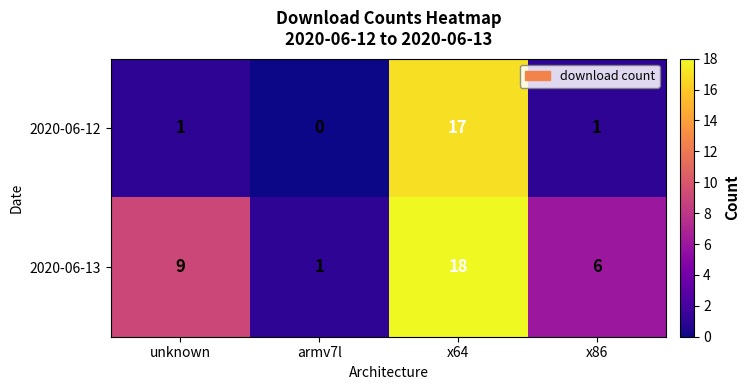

What is the sum of the 2020-06-13 values at x64 and unknown?

27